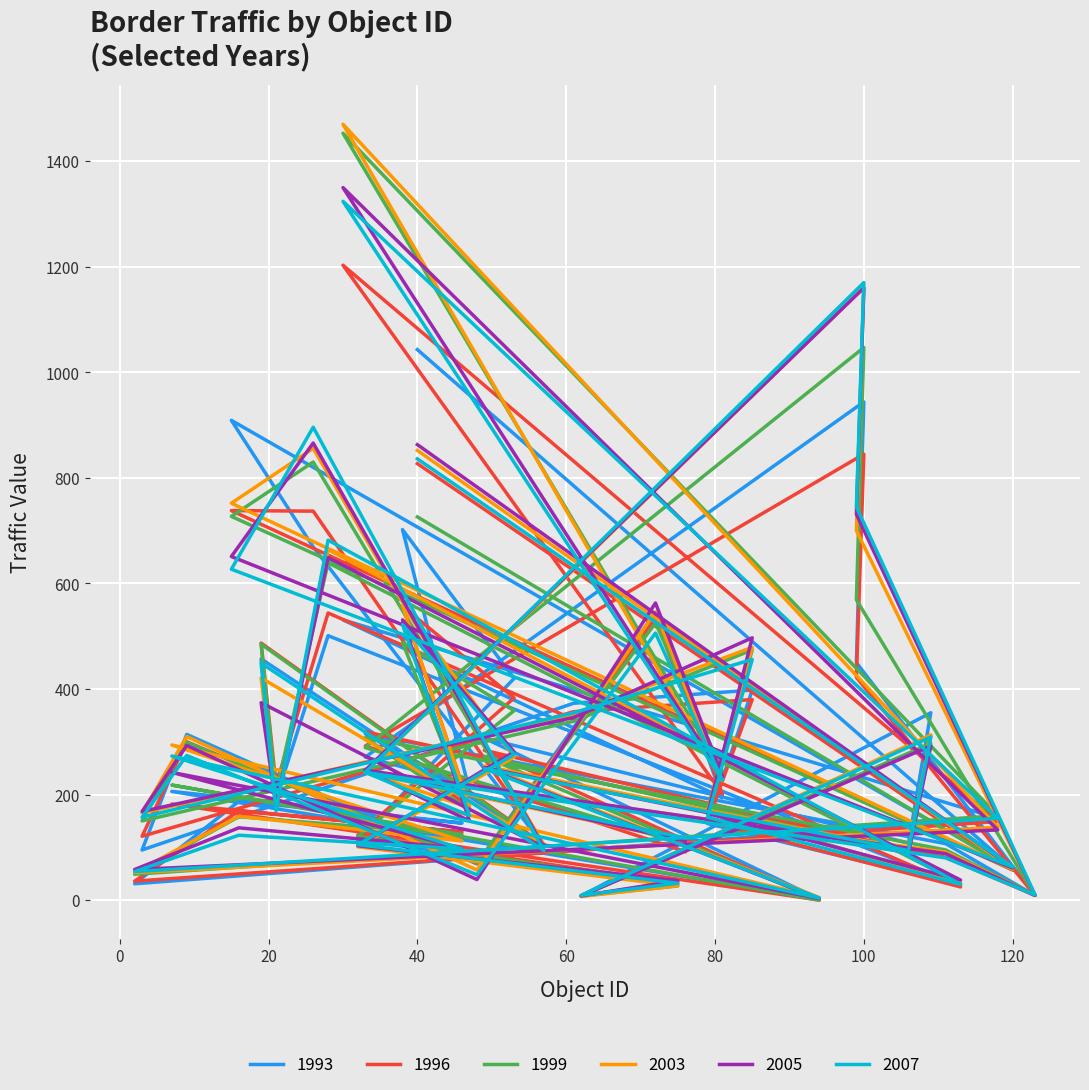

What is the spread (max minus min) of values at 46?

49